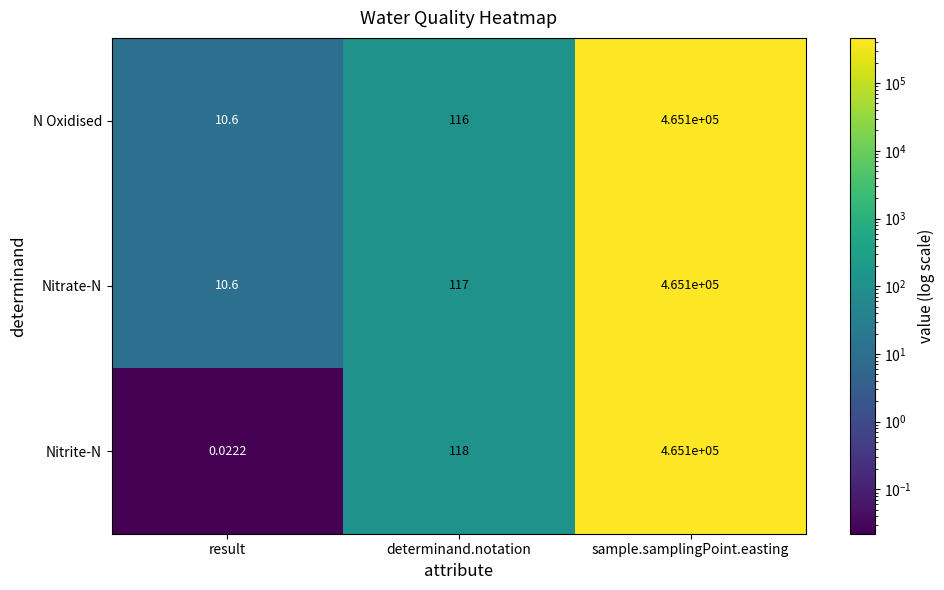

Between result and sample.samplingPoint.easting, which series saw the biggest shift?

Nitrite-N